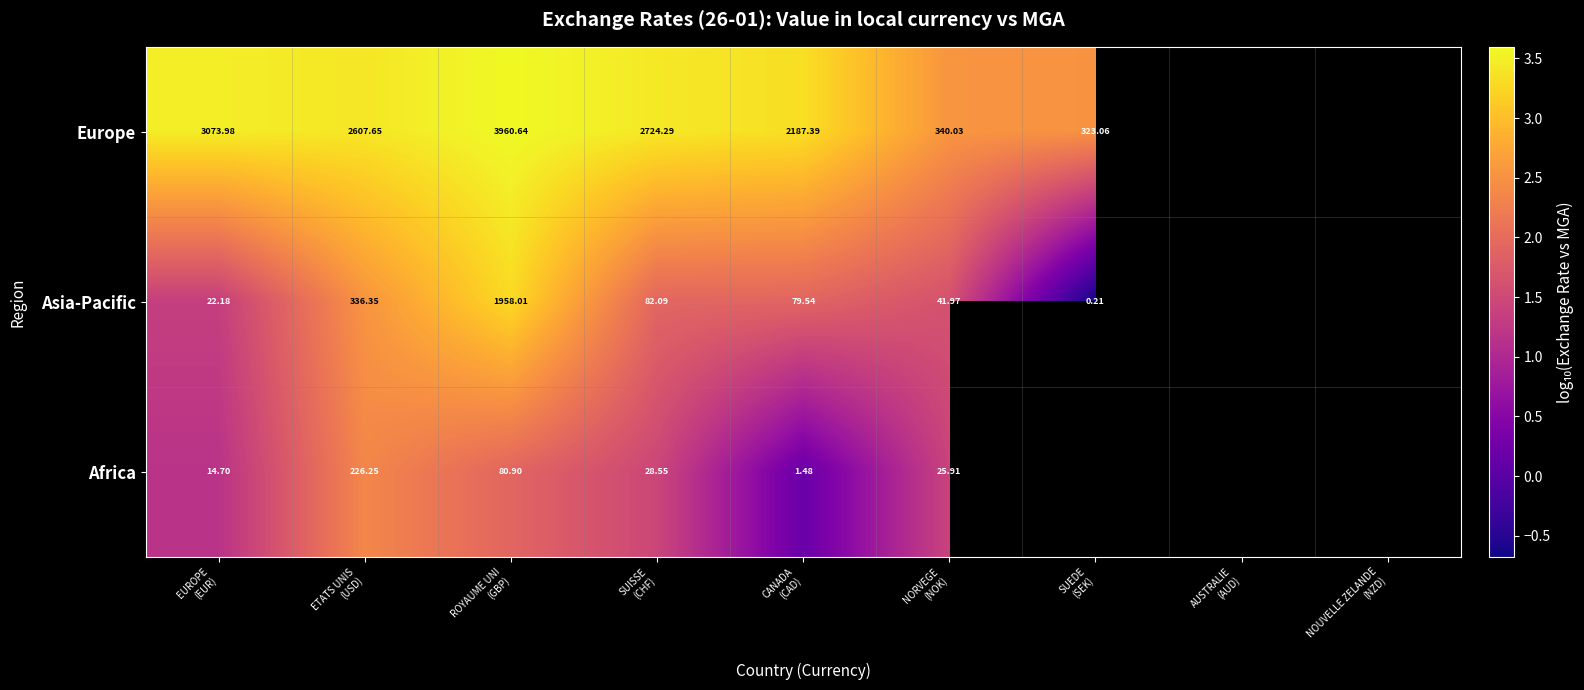

At which category is the sum across all series the highest?

ROYAUME UNI
(GBP)